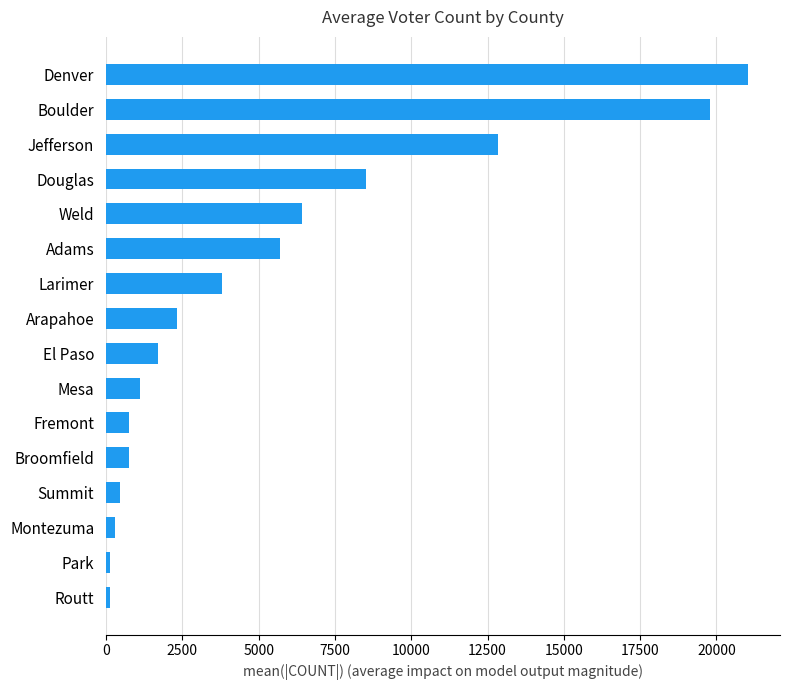

What value does the data have at Larimer?

3802